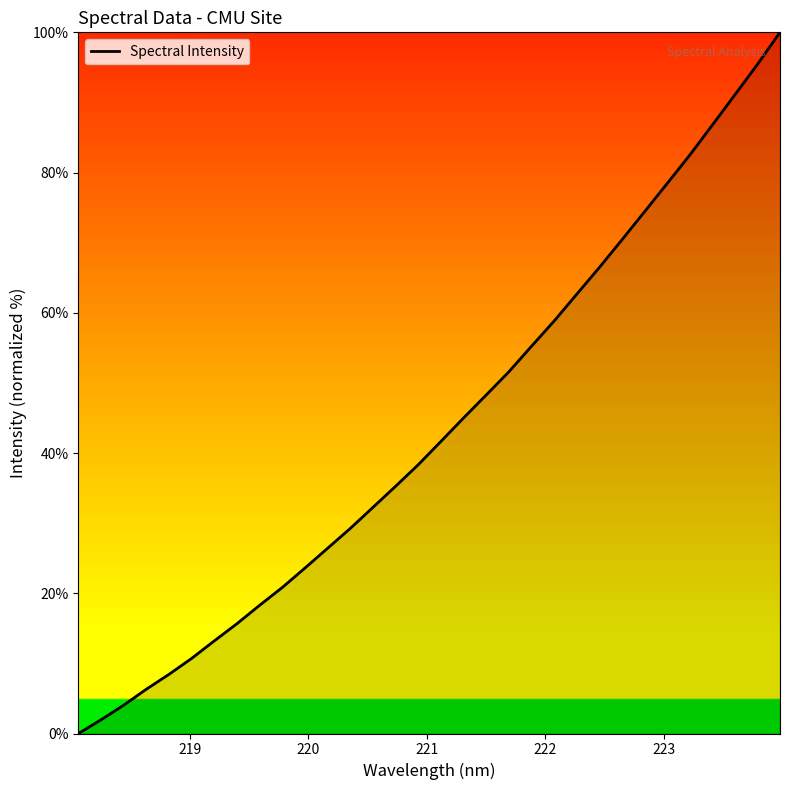

What is the difference between the maximum and minimum values?

100.0